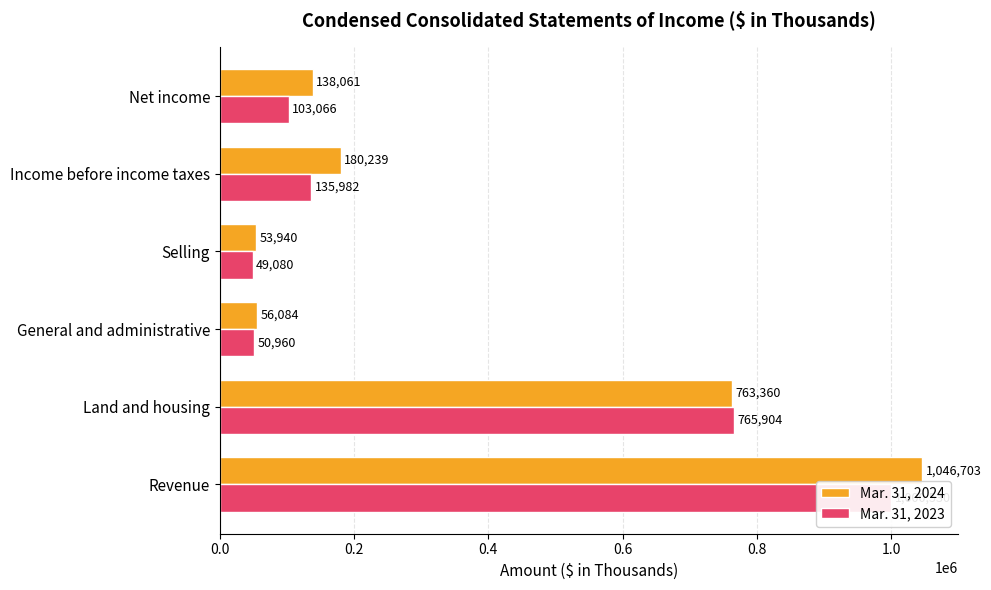

List the series in order of their overall mean, highest first.

Mar. 31, 2024, Mar. 31, 2023